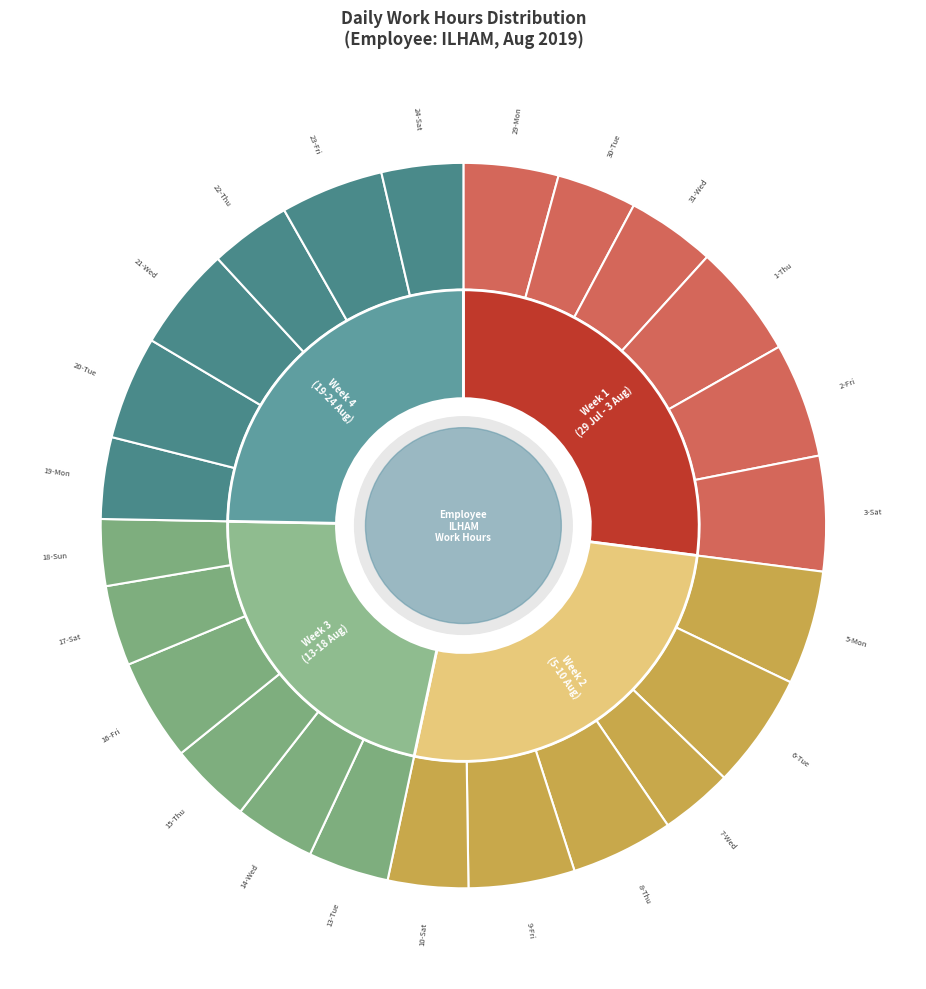

Rank the categories by value from highest to lowest.

3-Sat, 6-Tue, 2-Fri, 5-Mon, 1-Thu, 9-Fri, 21-Wed, 20-Tue, 23-Fri, 8-Thu, 16-Fri, 29-Mon, 31-Wed, 15-Thu, 19-Mon, 24-Sat, 22-Thu, 13-Tue, 14-Wed, 17-Sat, 10-Sat, 30-Tue, 7-Wed, 18-Sun